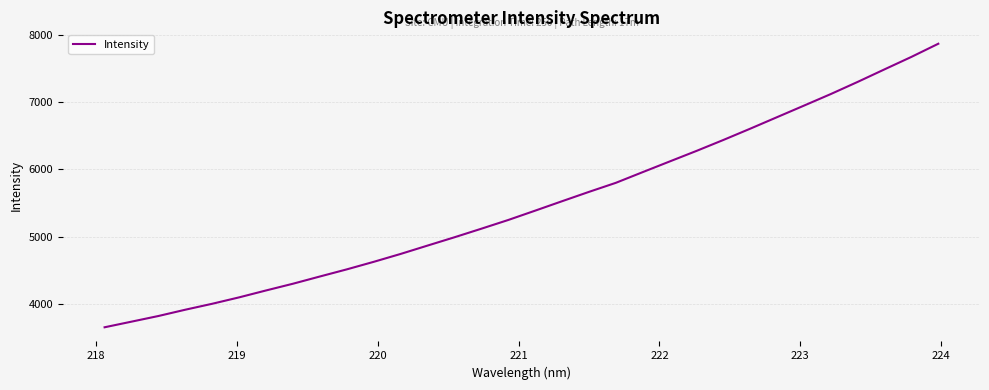

What is the smallest value displayed?

3651.8